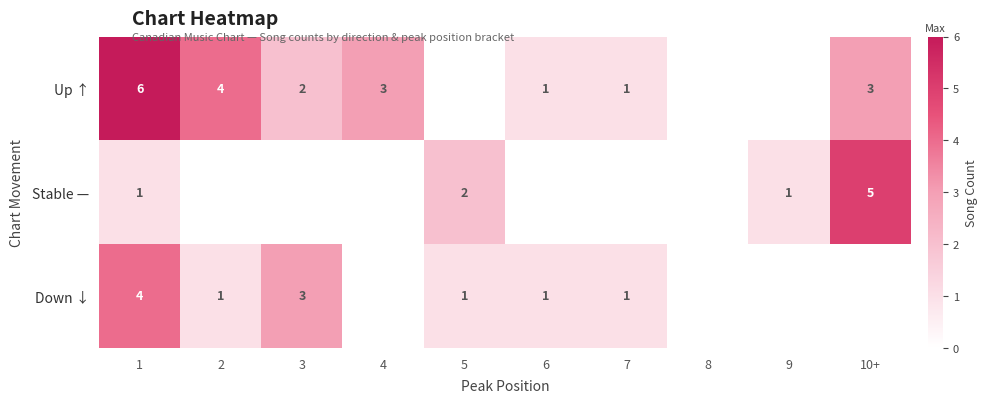

What is the total value across all series at 1?

11